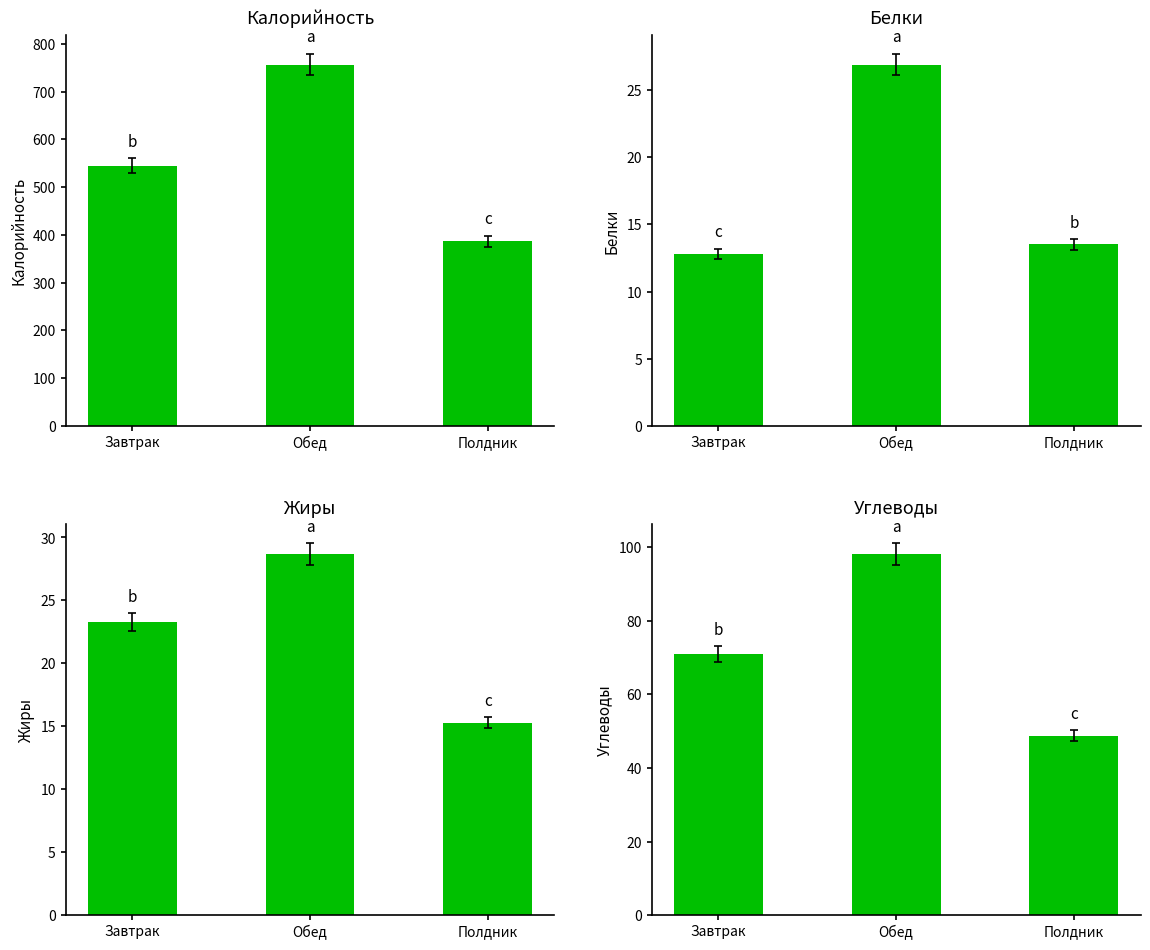

The value of Жиры at Полдник is 15.3. True or false?

True